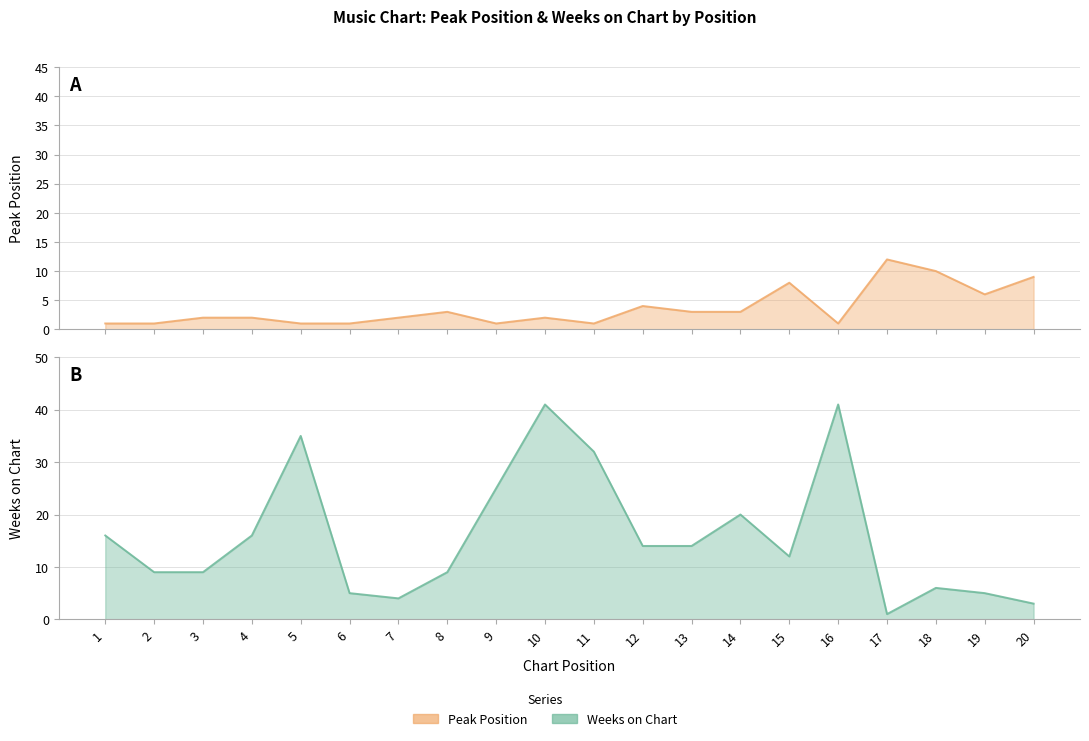

Which category has the lowest value in the Peak Position series?

1